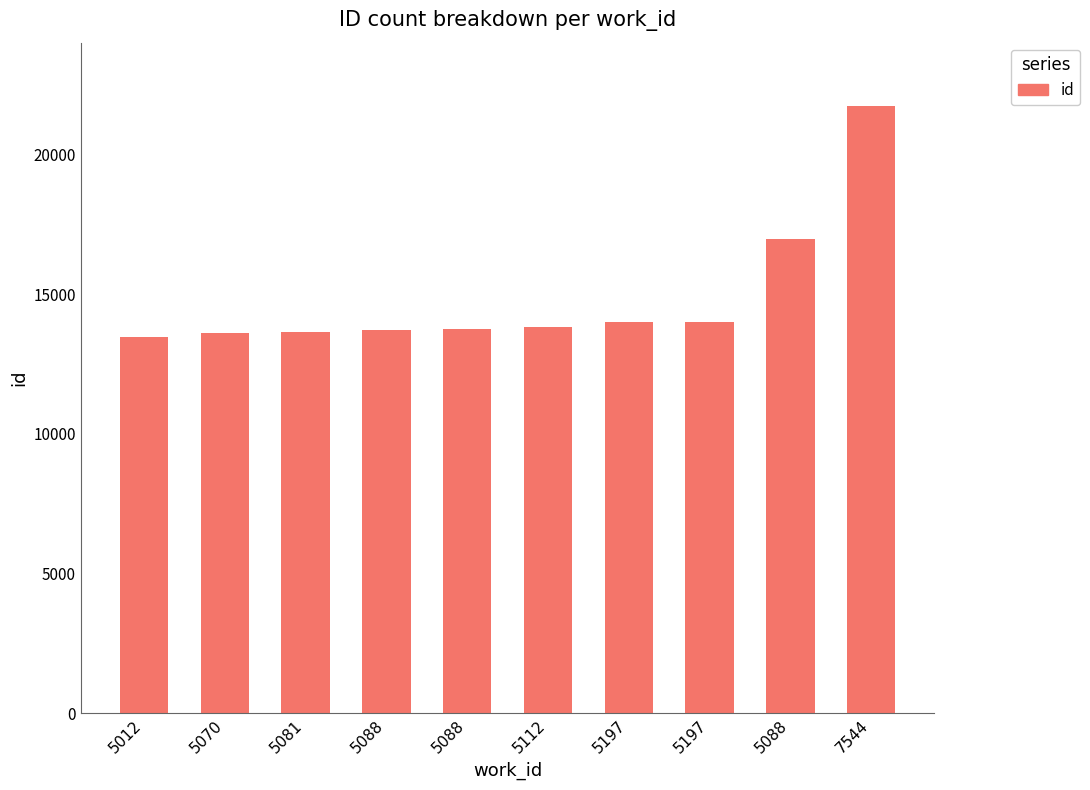

What is the label of the 9th bar from the left?

5088